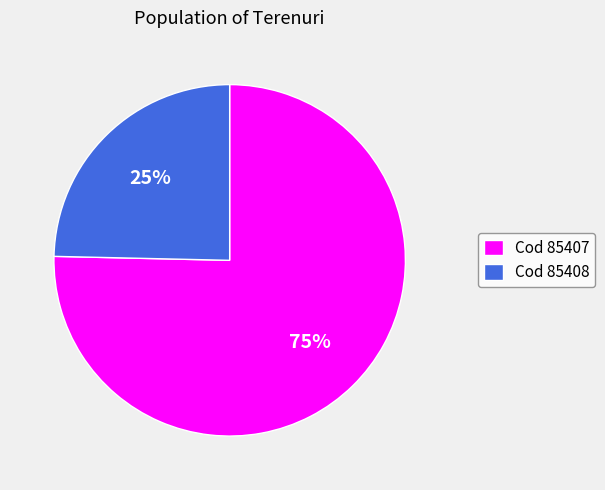

To the nearest percent, what is the combined percentage of Cod 85408 and Cod 85407?

100%